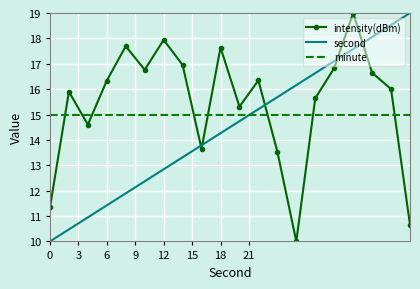

List the series in order of their overall mean, lowest first.

second, minute, intensity(dBm)